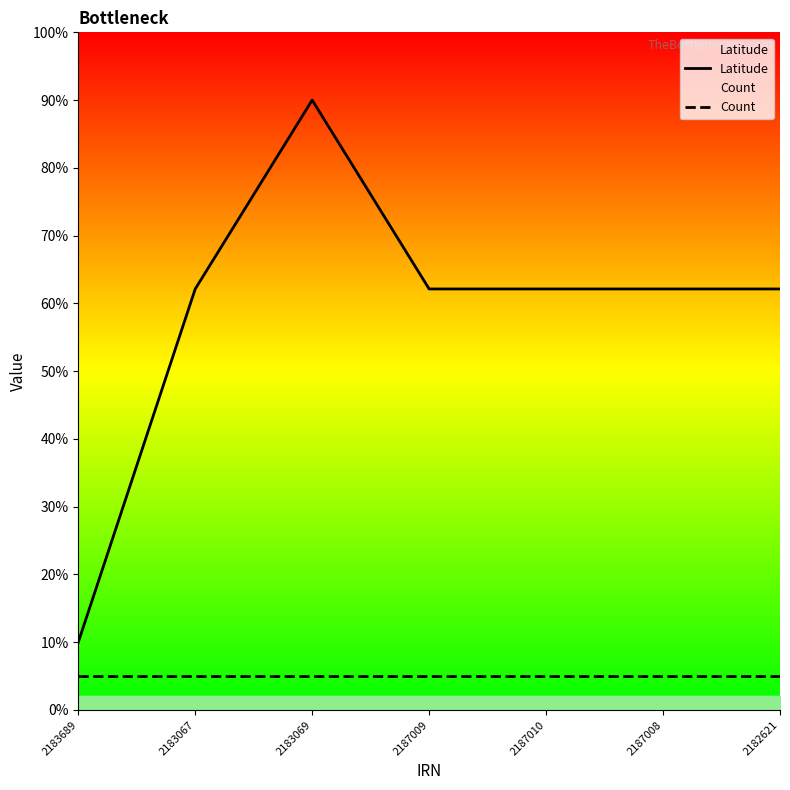

What are all the series names shown in the legend?

Latitude, Count